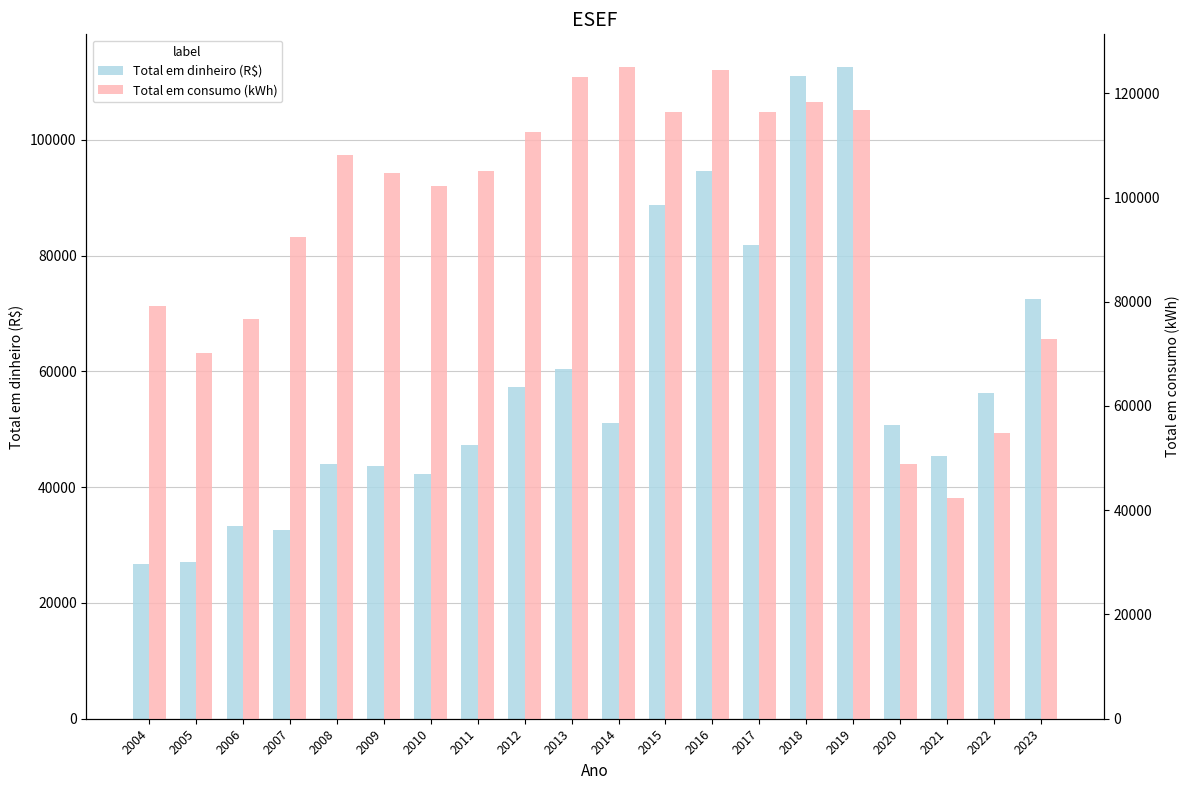

List the series in order of their peak value, lowest first.

Total em dinheiro (R$), Total em consumo (kWh)